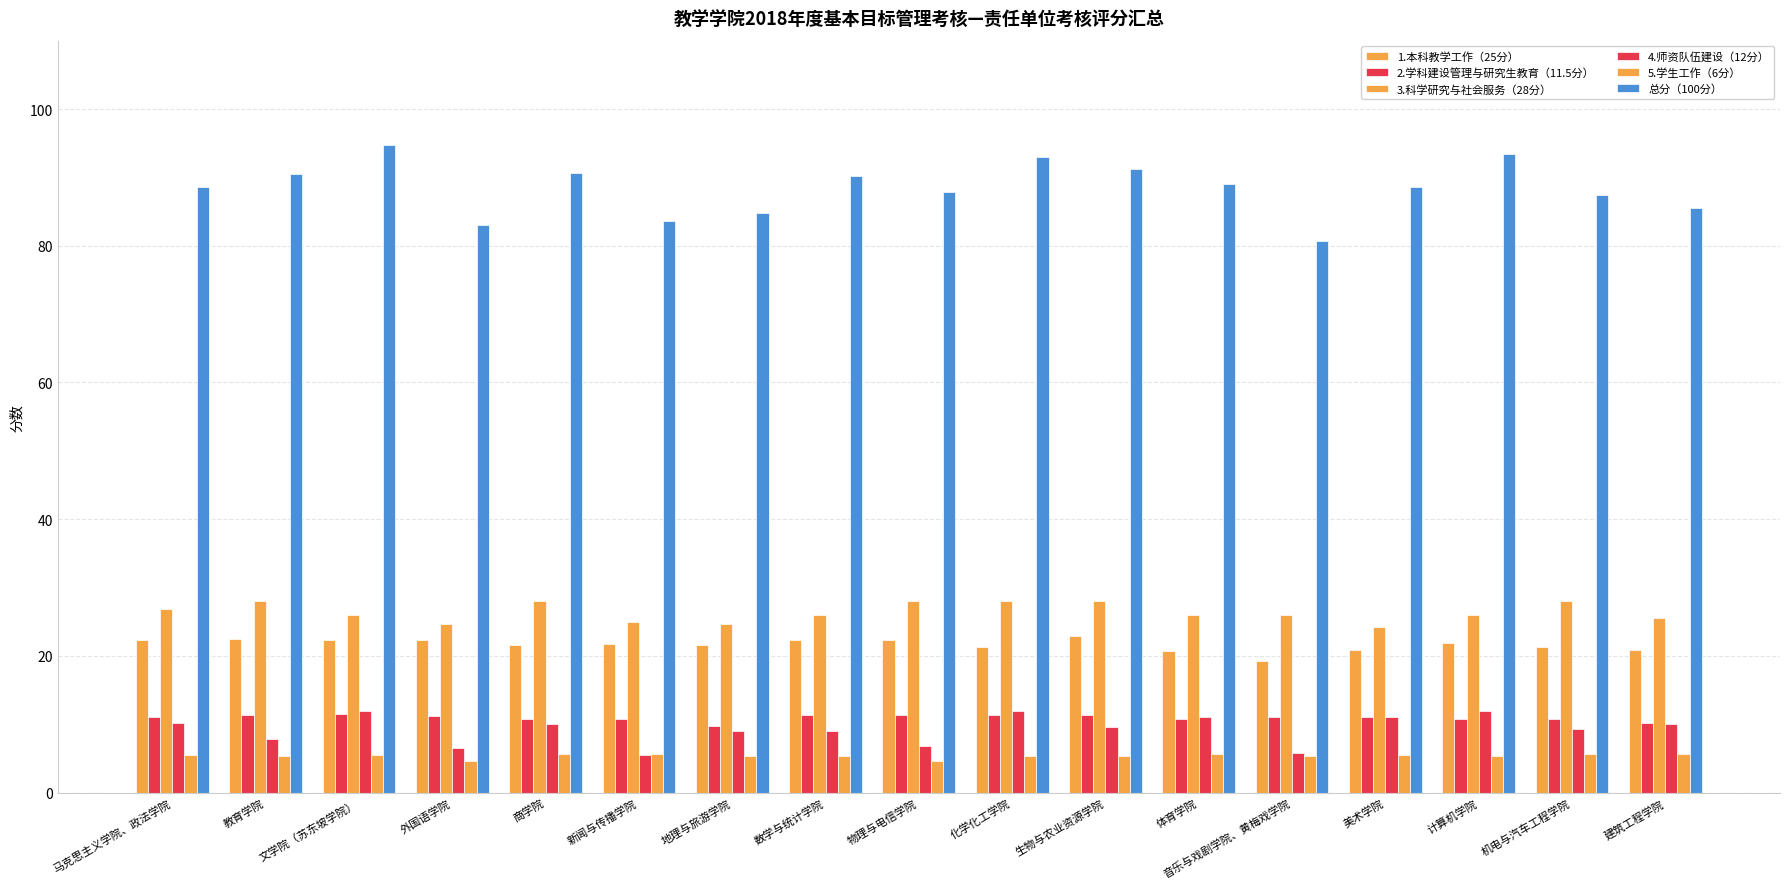

How many distinct data groups are displayed?

6